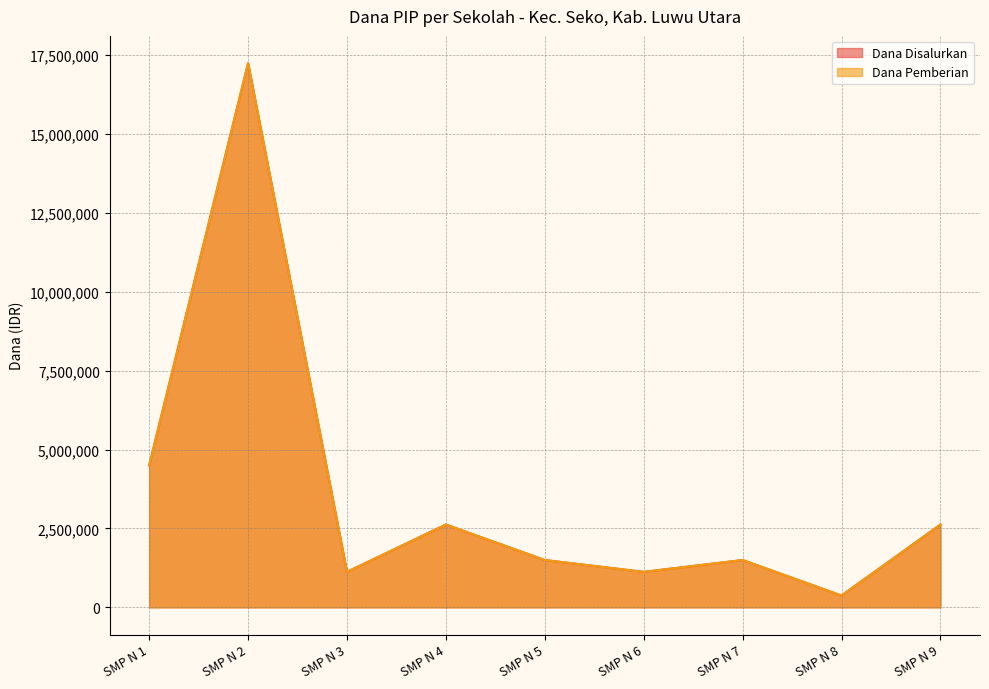

At which category does Dana Disalurkan reach its first local peak?

SMP N 2